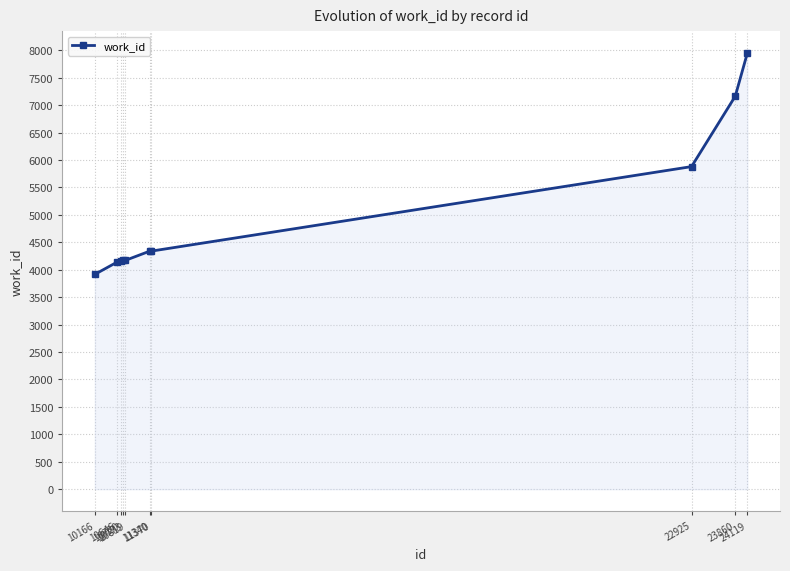

True or false: the data shows 4339 at 11340.

True